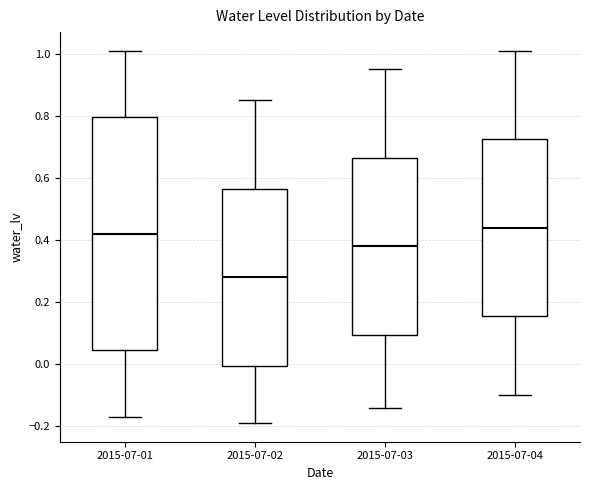

Which box is the tallest, from its lower edge to its upper edge?

2015-07-01